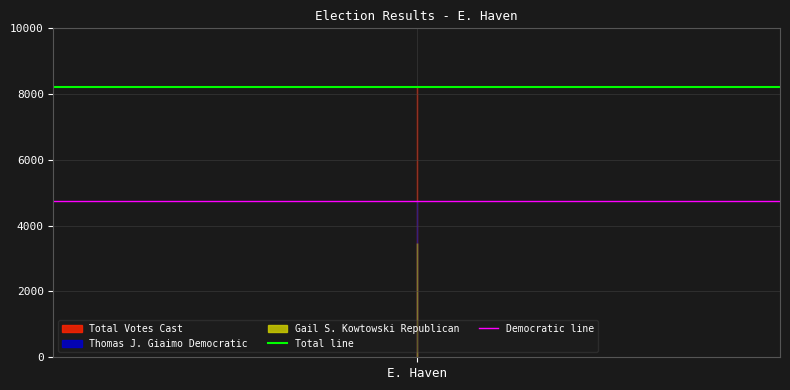

What is the maximum value shown in the chart?

8231